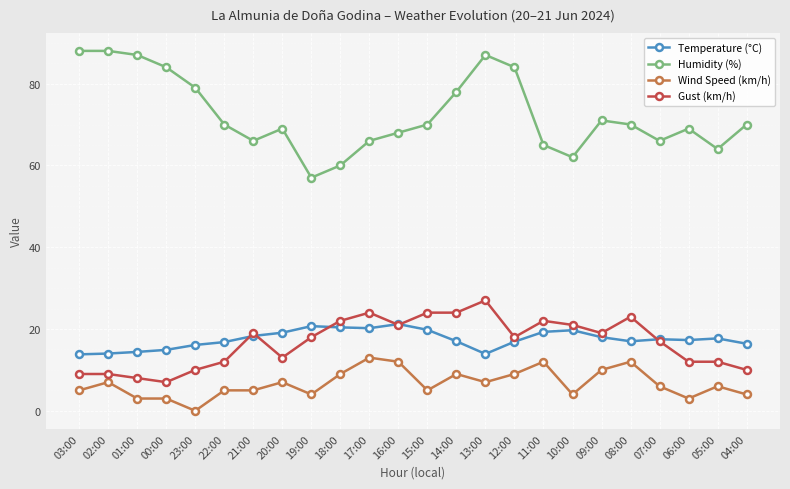

What are all the series names shown in the legend?

Temperature (°C), Humidity (%), Wind Speed (km/h), Gust (km/h)